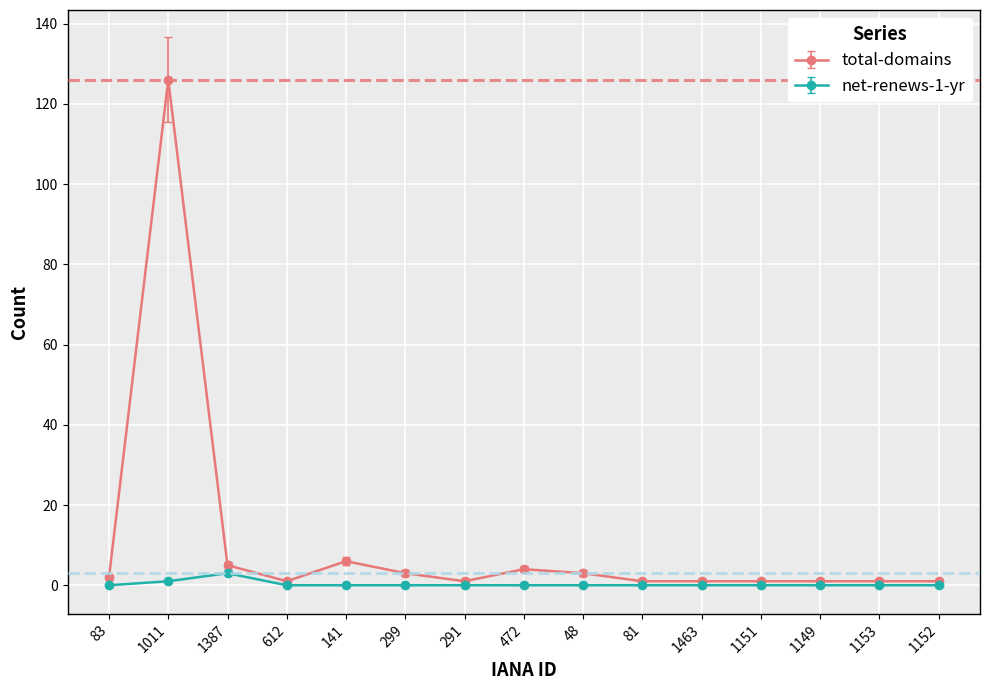

The total-domains series shows 1 at 612. True or false?

True